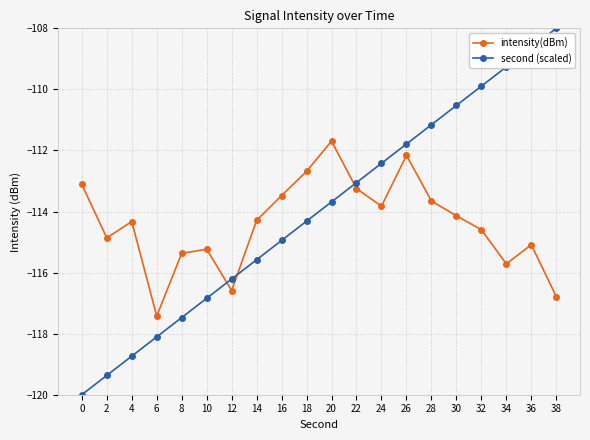

List the series in order of their overall mean, lowest first.

intensity(dBm), second (scaled)